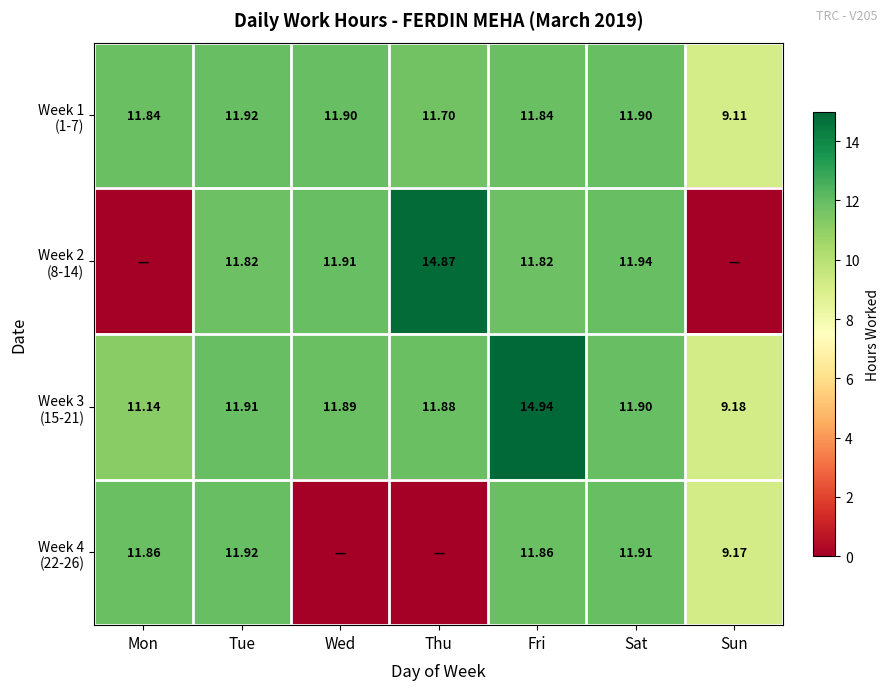

Which has a higher value, Sun or Wed?

Wed